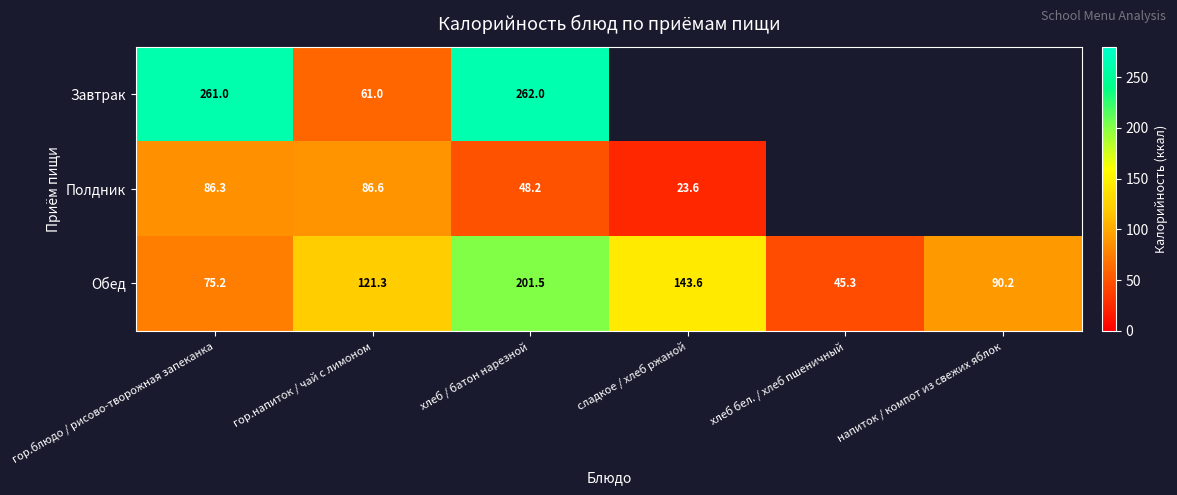

What is the spread (max minus min) of values at хлеб / батон нарезной?

213.8